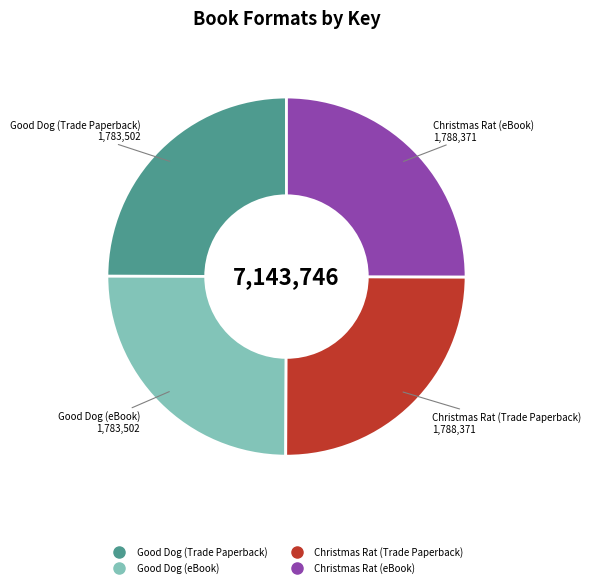

Approximately how many times larger is the value at Christmas Rat (eBook) compared to Christmas Rat (Trade Paperback)?

1.0